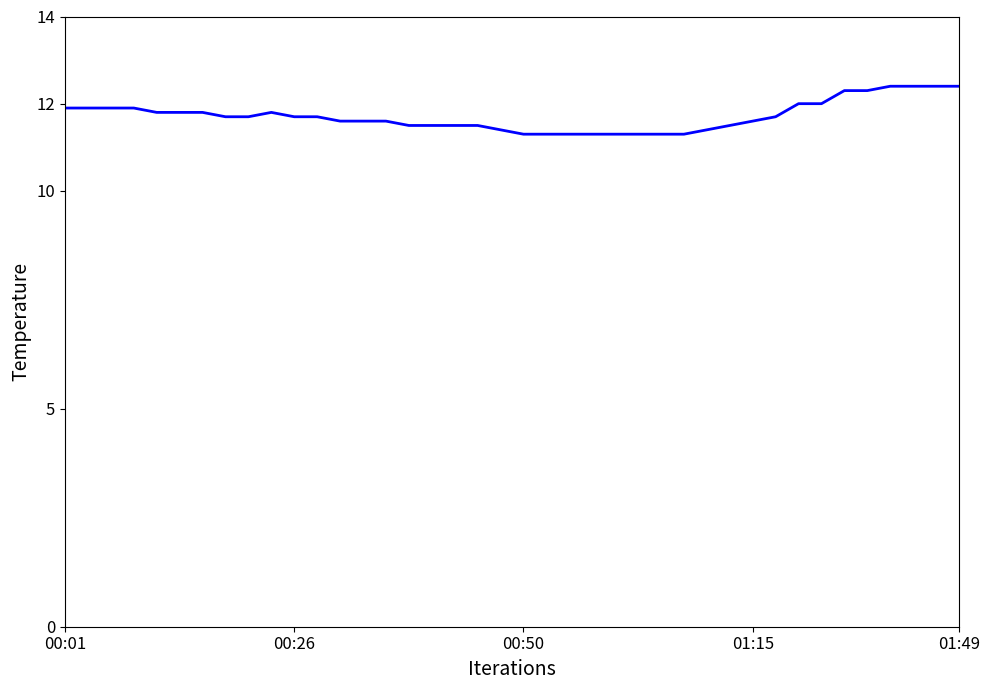

What is the difference between the maximum and minimum values?

1.1